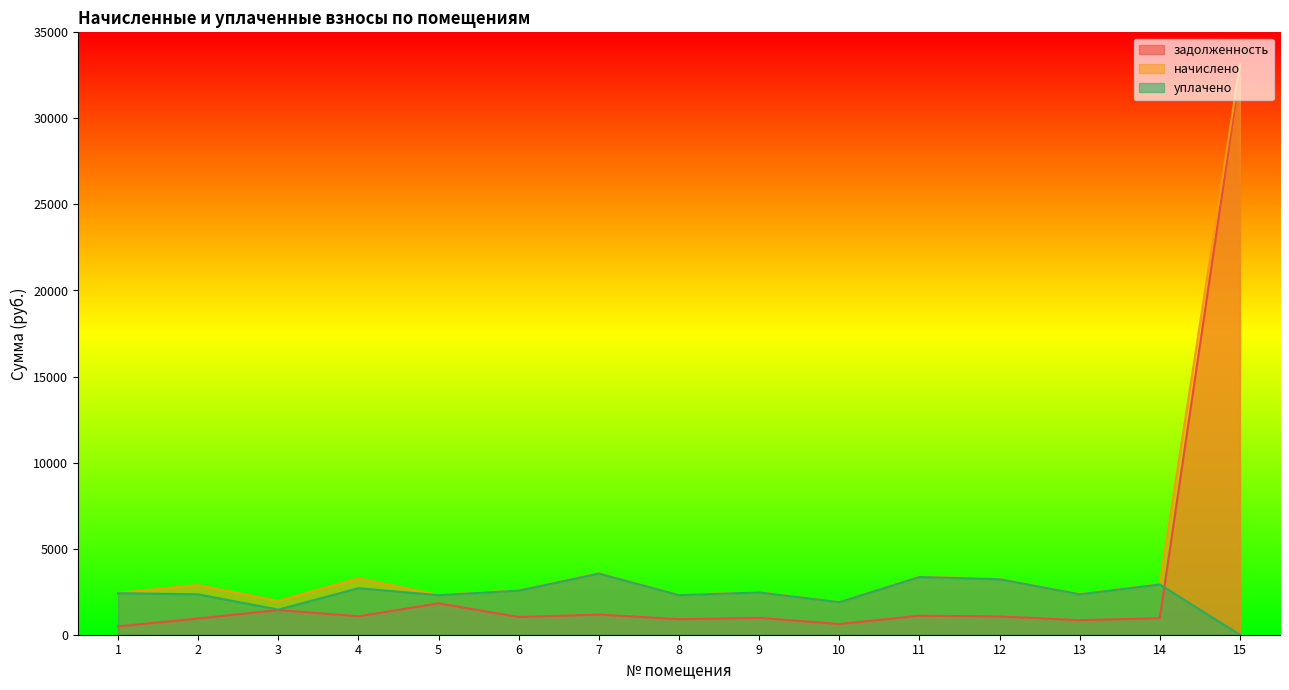

Is the value of начислено at 10 greater than the value of уплачено at 15?

Yes